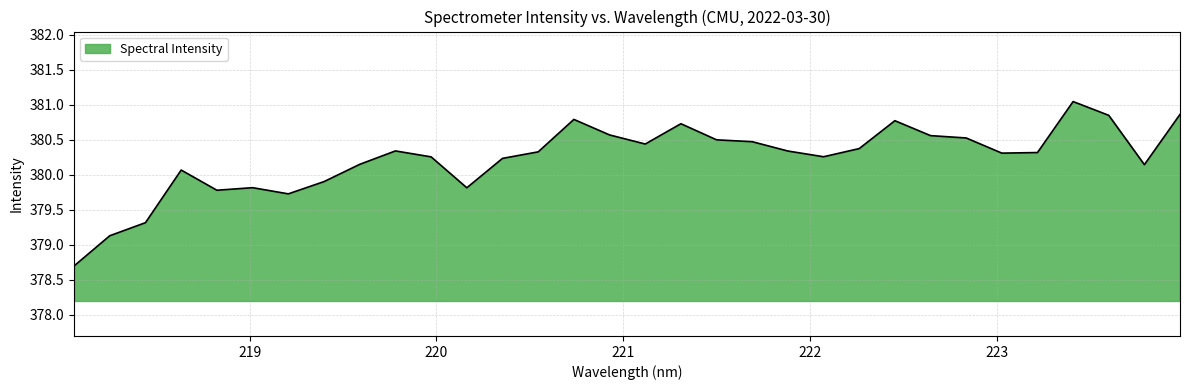

What is the maximum value shown in the chart?

381.0